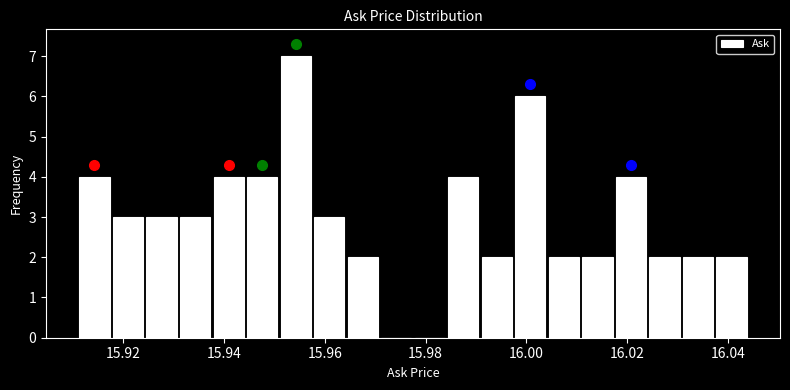

Read against the x-axis, roughly where is the centre of the tallest bar?

15.954